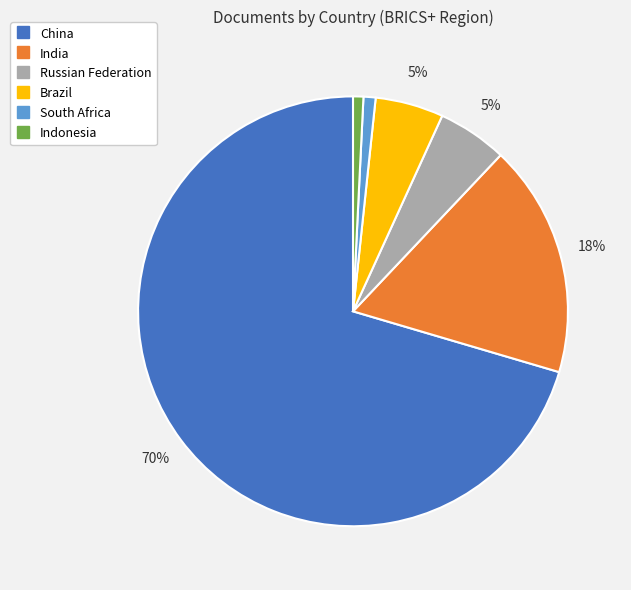

Does Russian Federation represent more than half of the total?

No